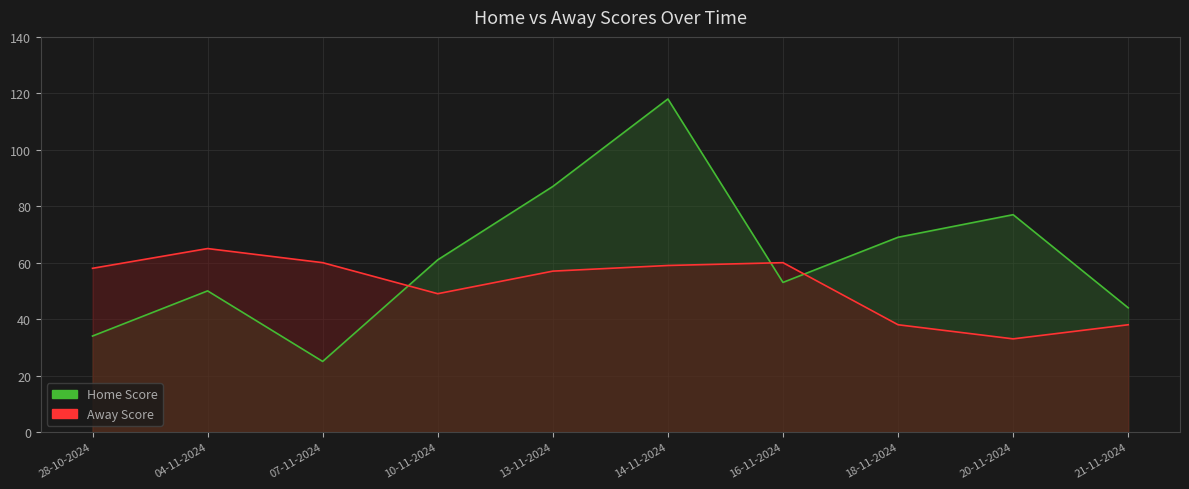

What position from the left is 07-11-2024?

3